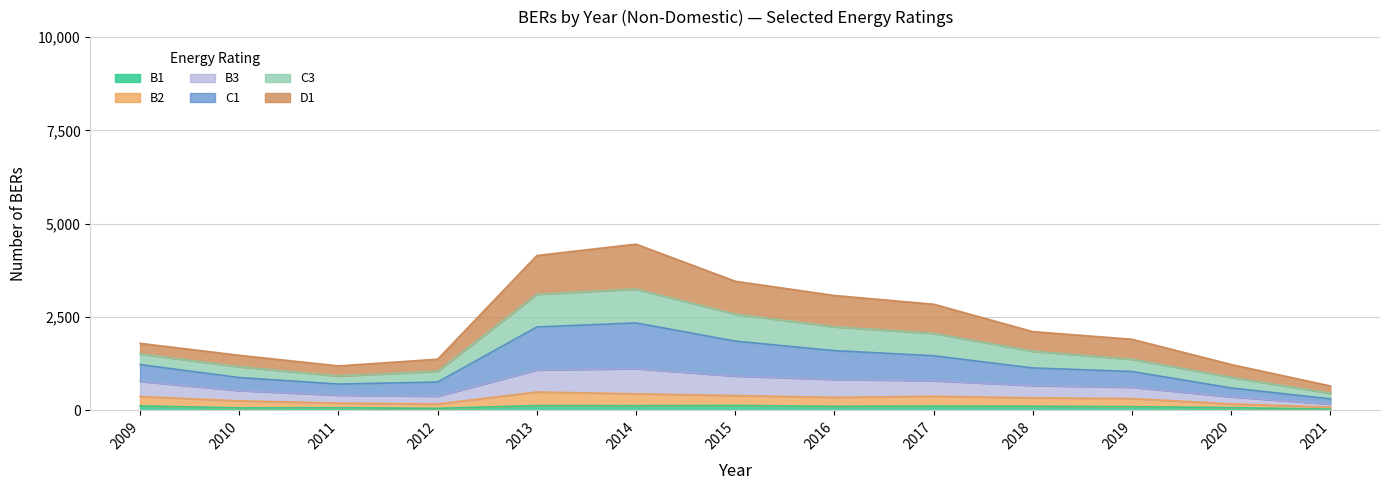

What is the smallest value displayed?

33